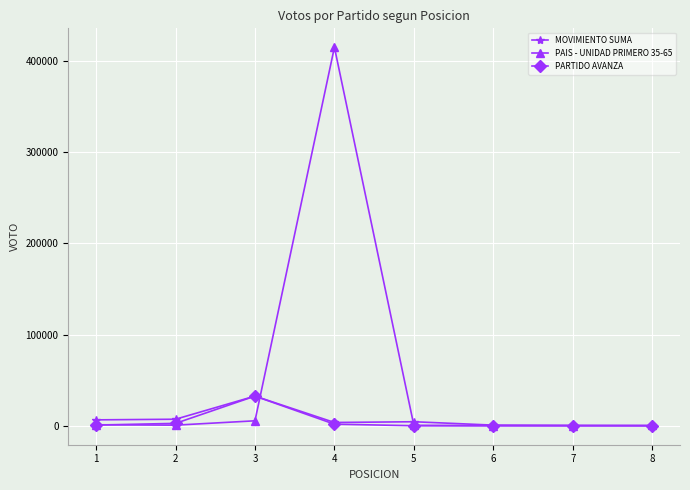

What is the approximate value of MOVIMIENTO SUMA at 3, to the nearest 100?

32900